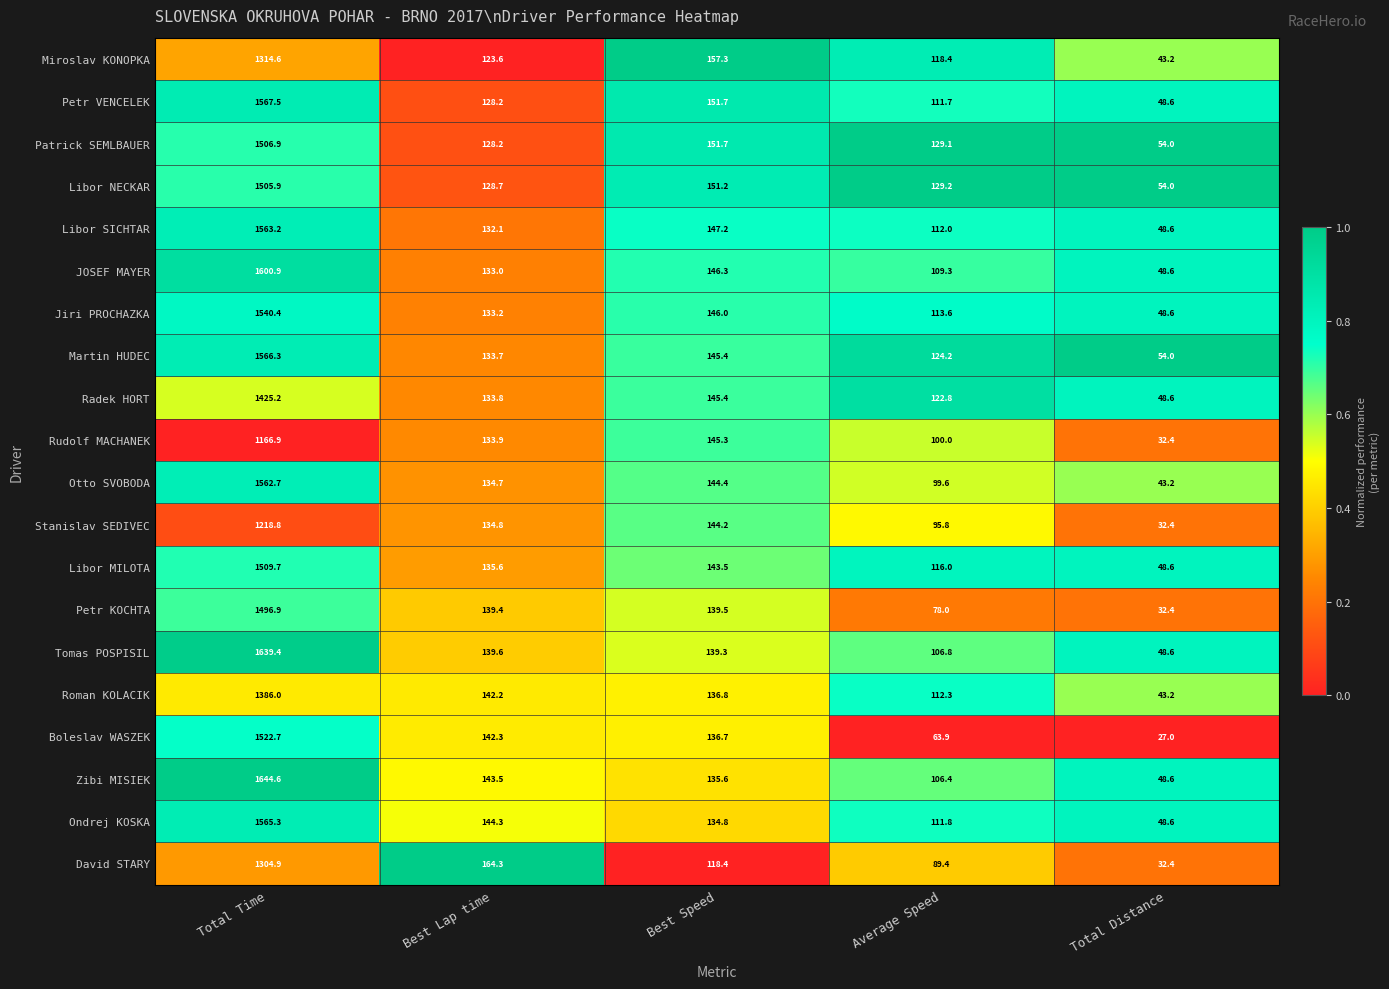

Which series has the largest total across all categories?

Zibi MISIEK